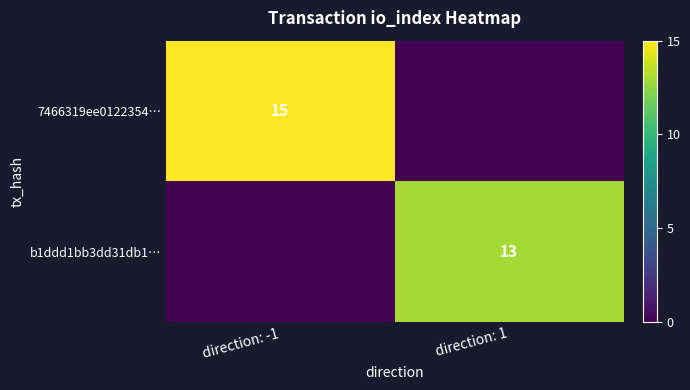

True or false: 7466319ee0122354… has a value of 9 at direction: -1.

False